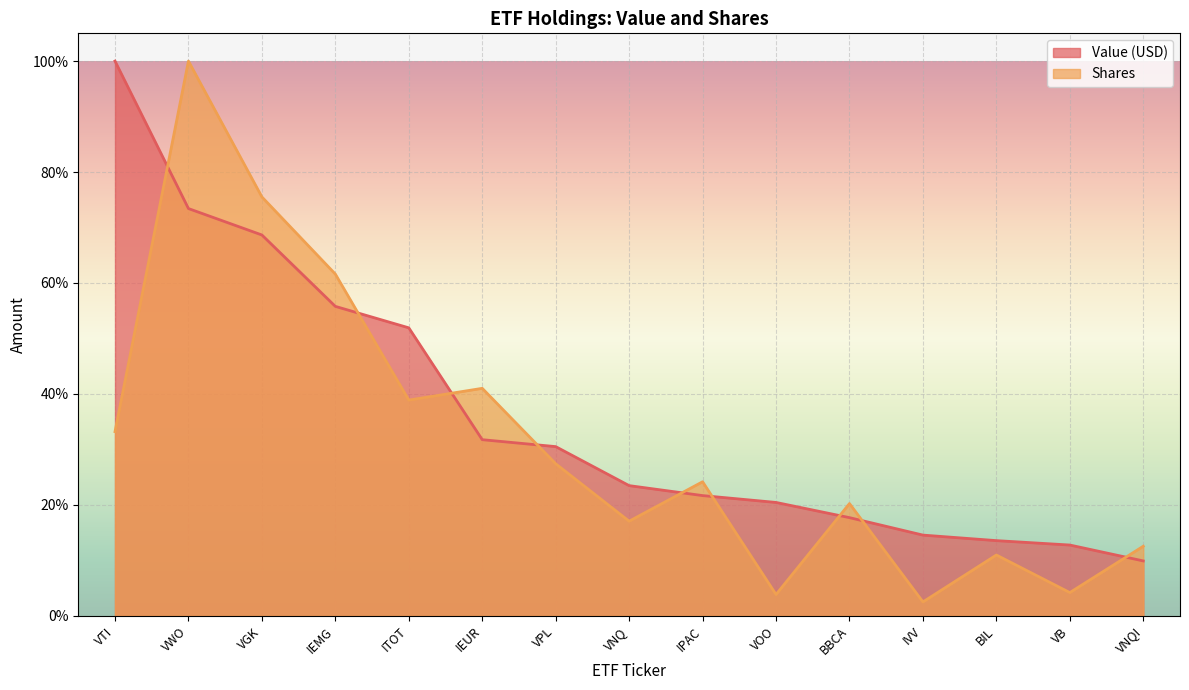

List the series in order of their peak value, lowest first.

Value (USD), Shares